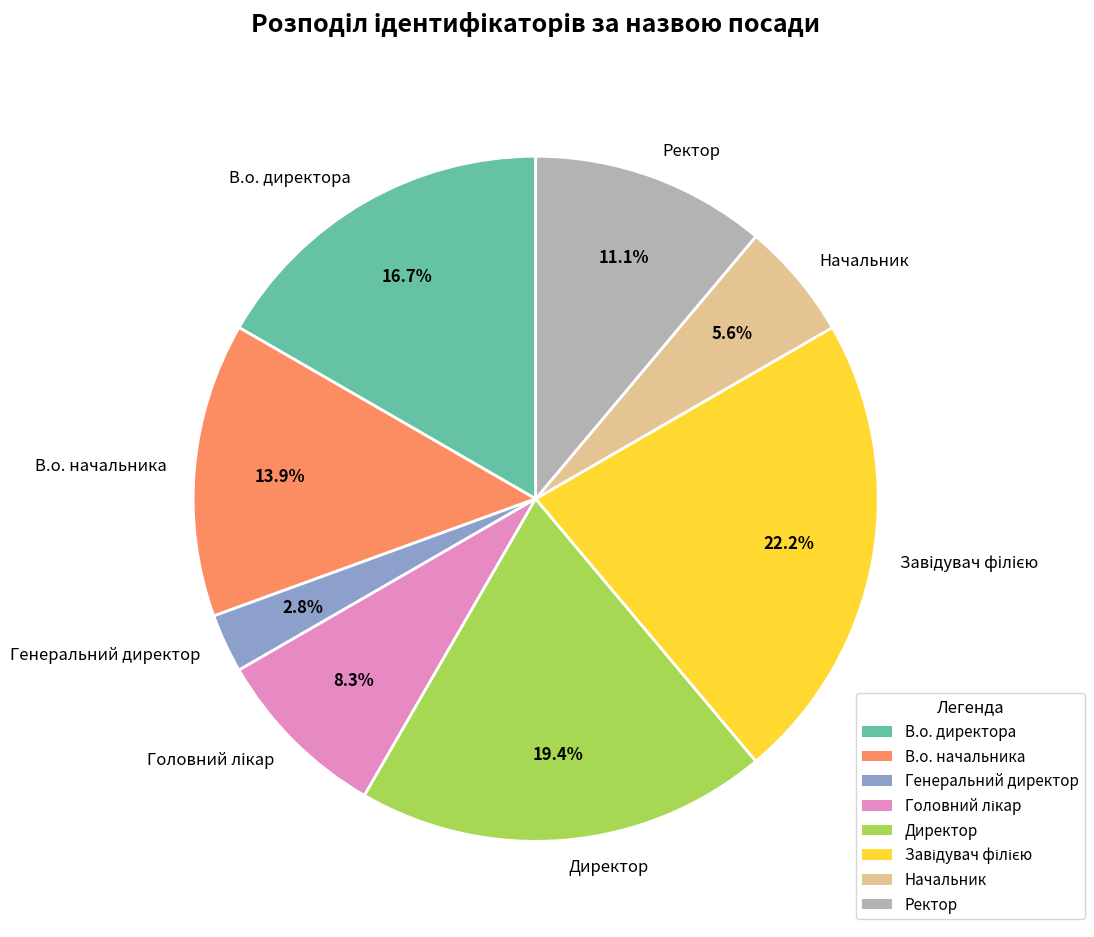

What portion of the pie excludes В.о. начальника?

86.1%